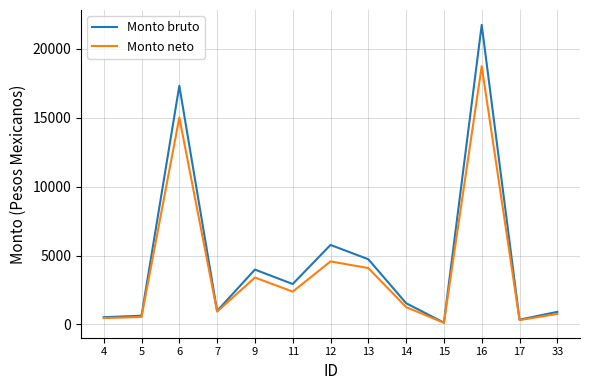

What is the minimum value for Monto neto?

118.7